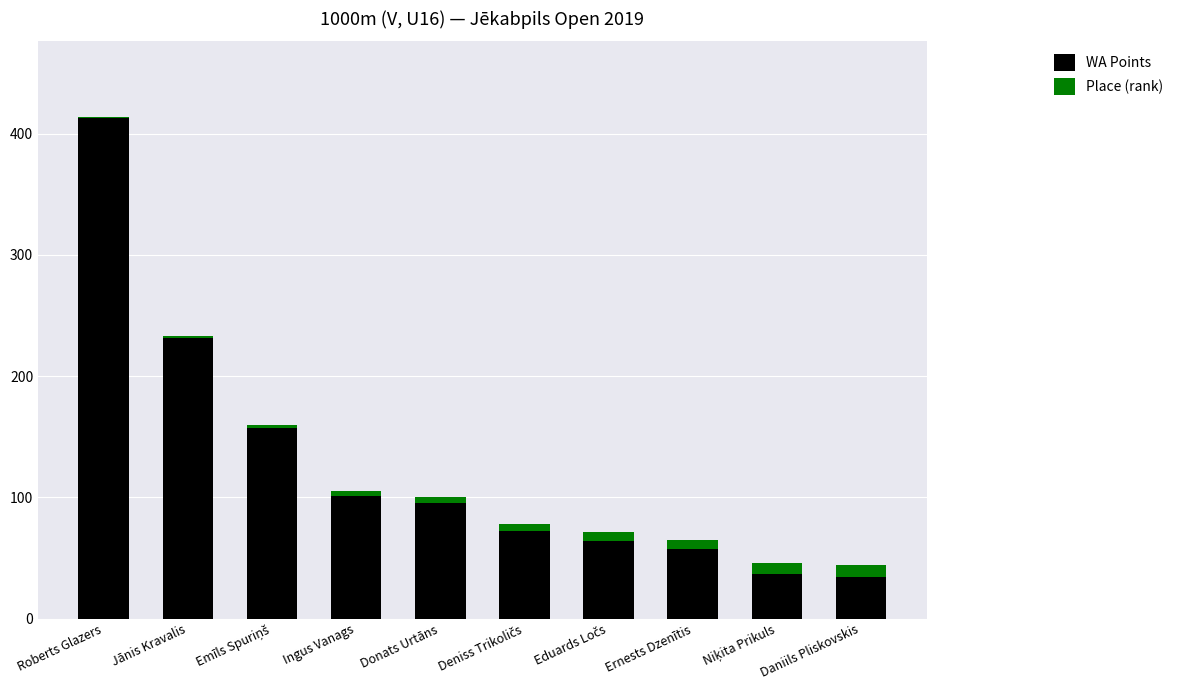

What is the average value of the WA Points series?

126